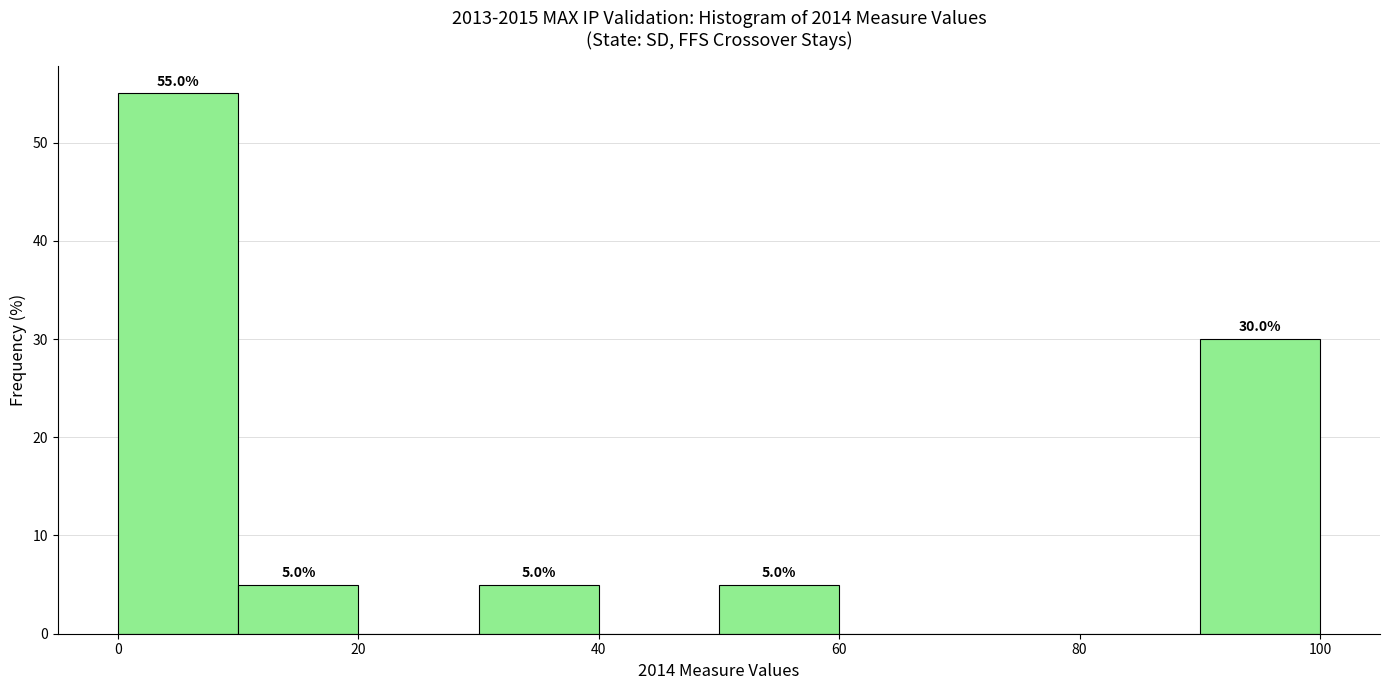

Over which range of the x-axis is the bar tallest?

0 to 10